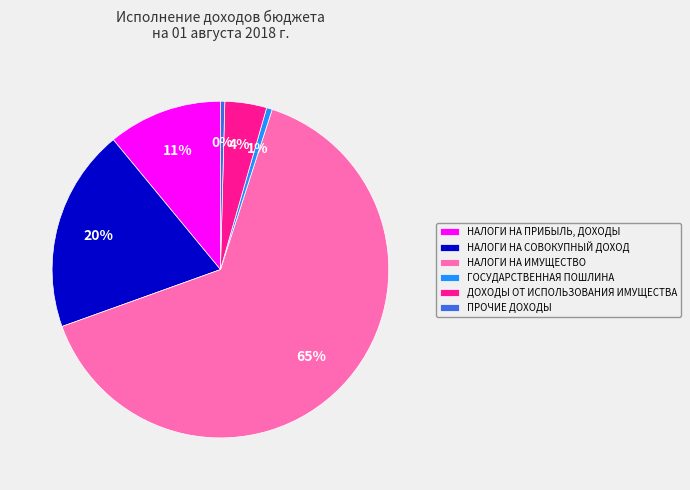

Is there any slice that represents more than half of the pie?

Yes